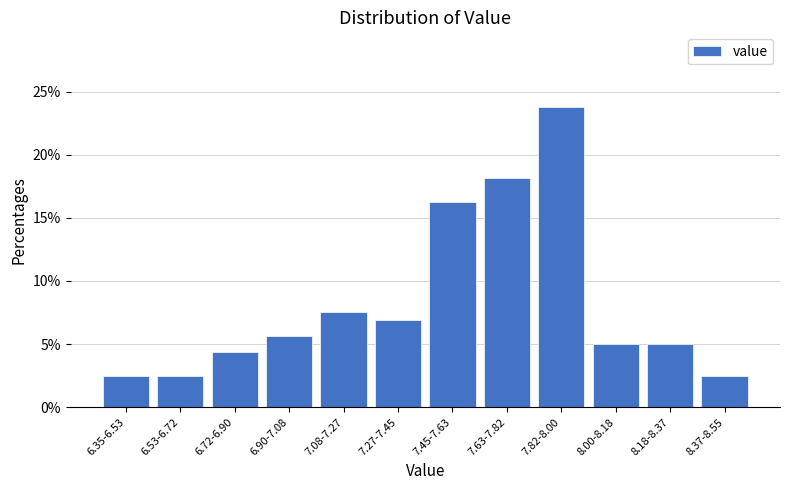

What is the value of the 11th bar from the left?

5.0